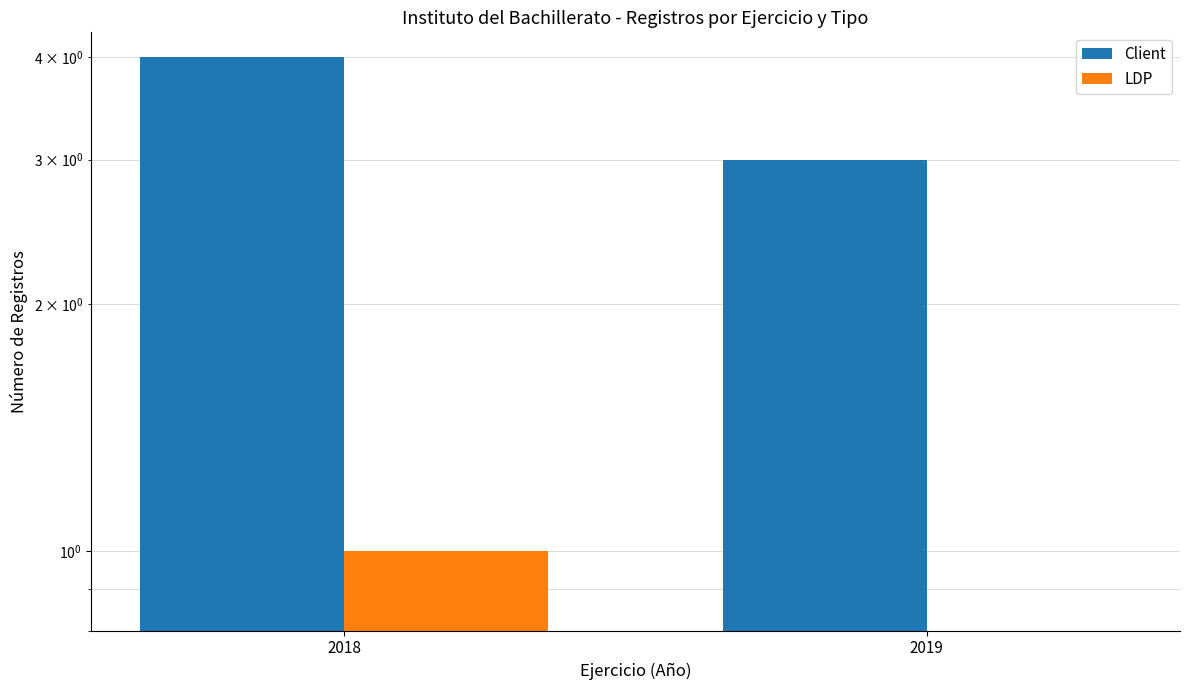

Between 2018 and 2019, which series saw the biggest shift?

Client